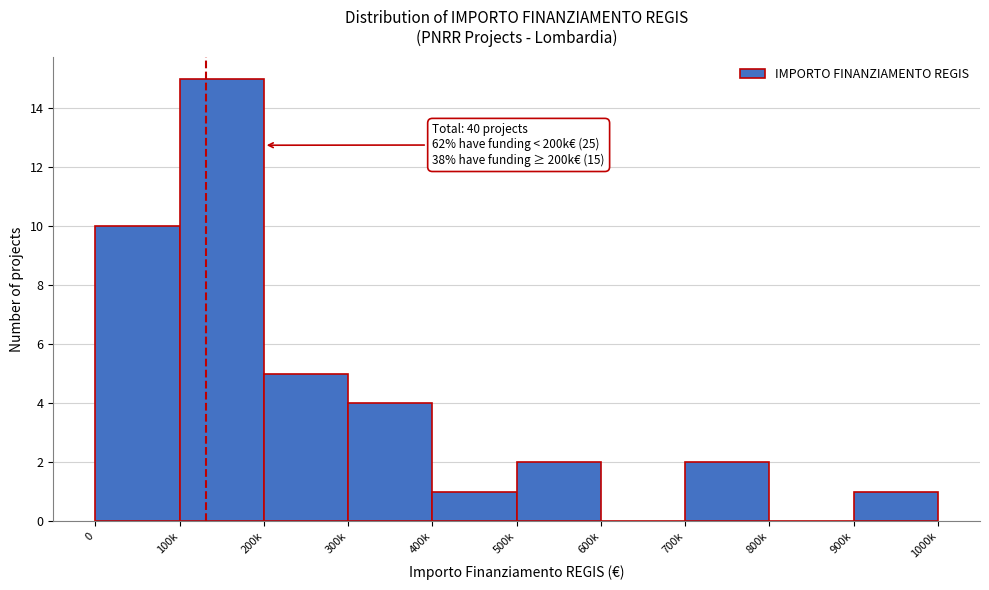

Reading left to right, extract all data points from this chart.

0=10	100k=15	200k=5	300k=4	400k=1	500k=2	600k=0	700k=2	800k=0	900k=1